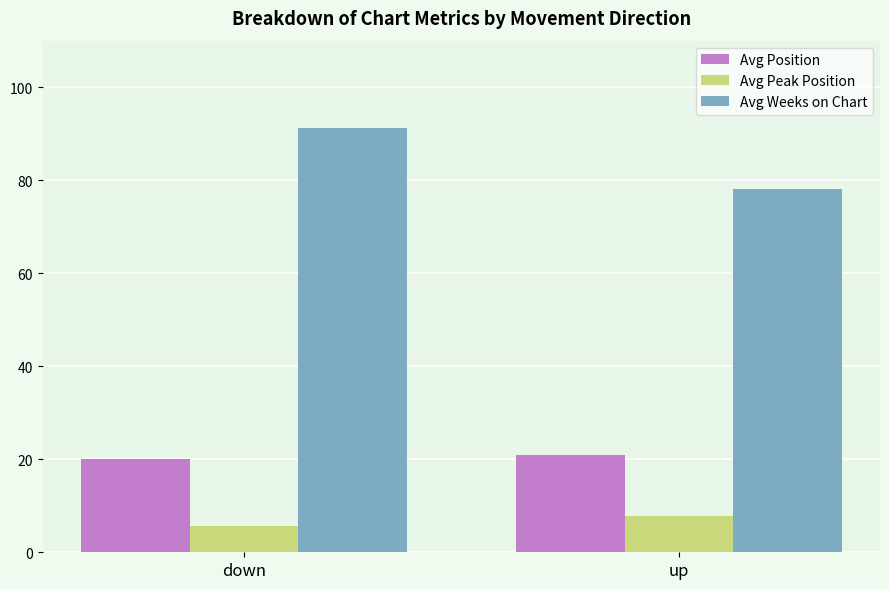

At which category is the sum across all series the highest?

down